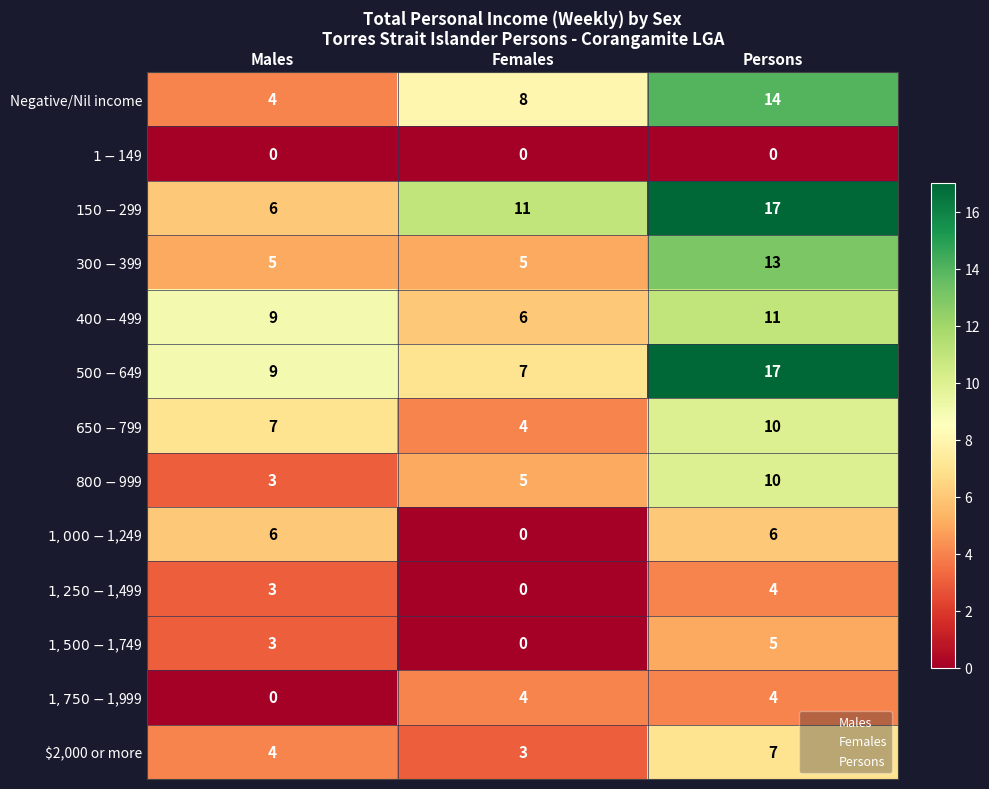

Which series has the largest range (max minus min)?

$150-$299